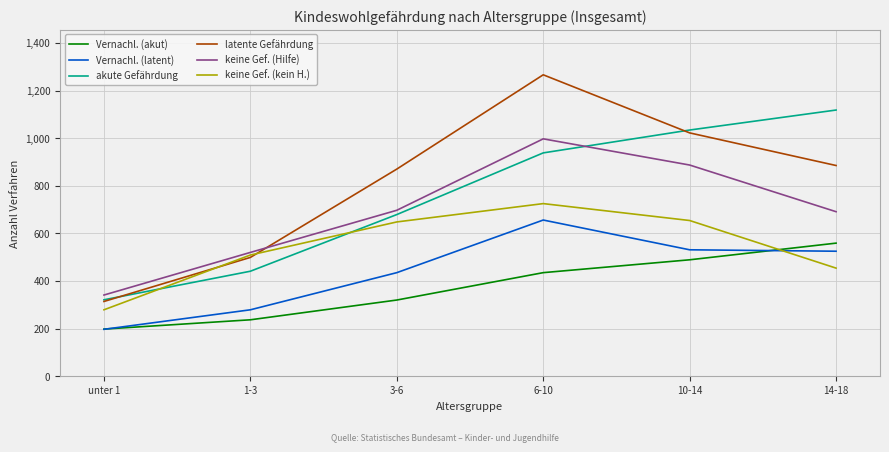

What is the sum of the keine Gef. (Hilfe) values at 10-14 and 3-6?

1584